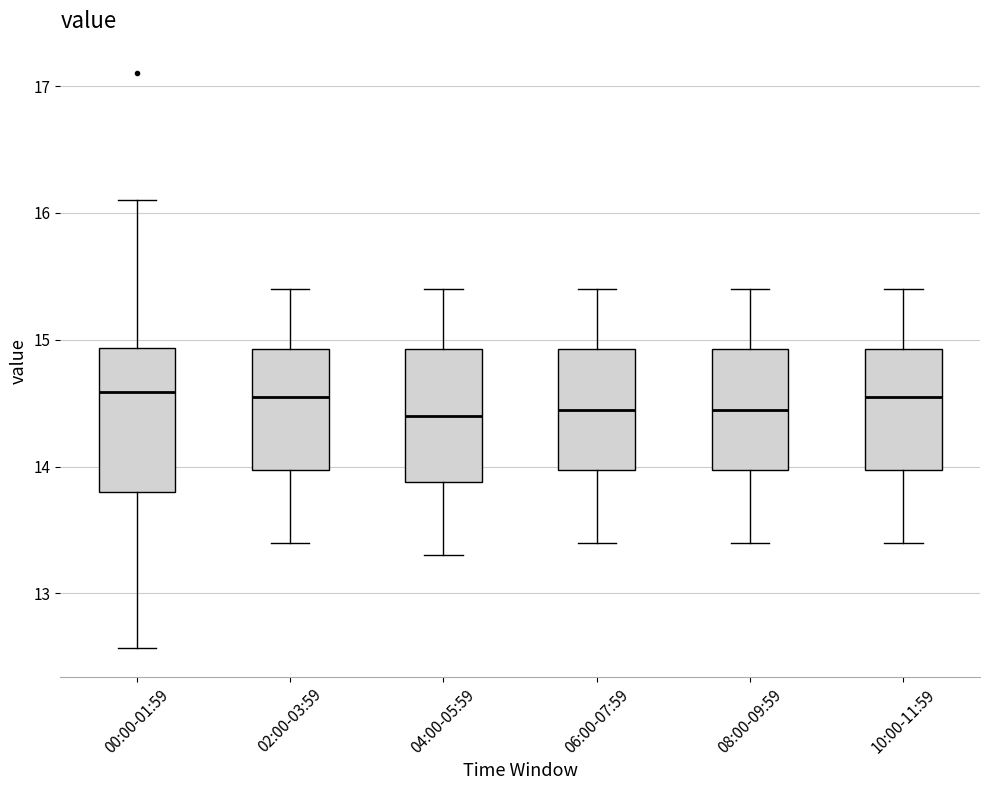

Where is the lower edge of the box for 02:00-03:59 on the y-axis? The values are not printed on the chart, so give them approximately, as read against the axis.

14.0